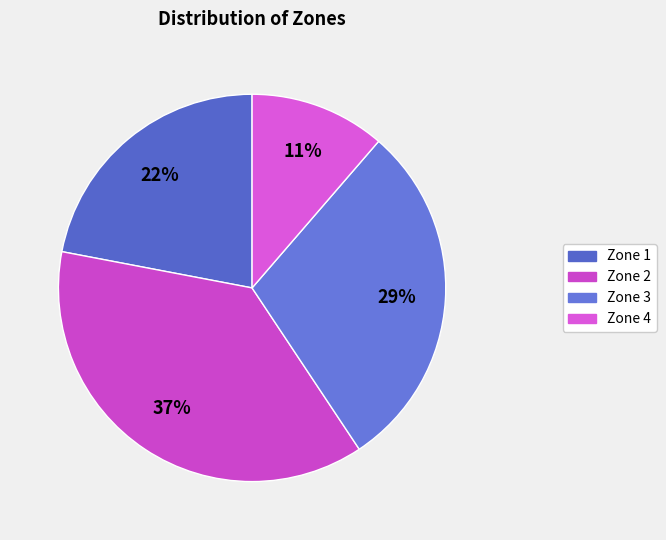

Rank the categories by value from highest to lowest.

Zone 2, Zone 3, Zone 1, Zone 4